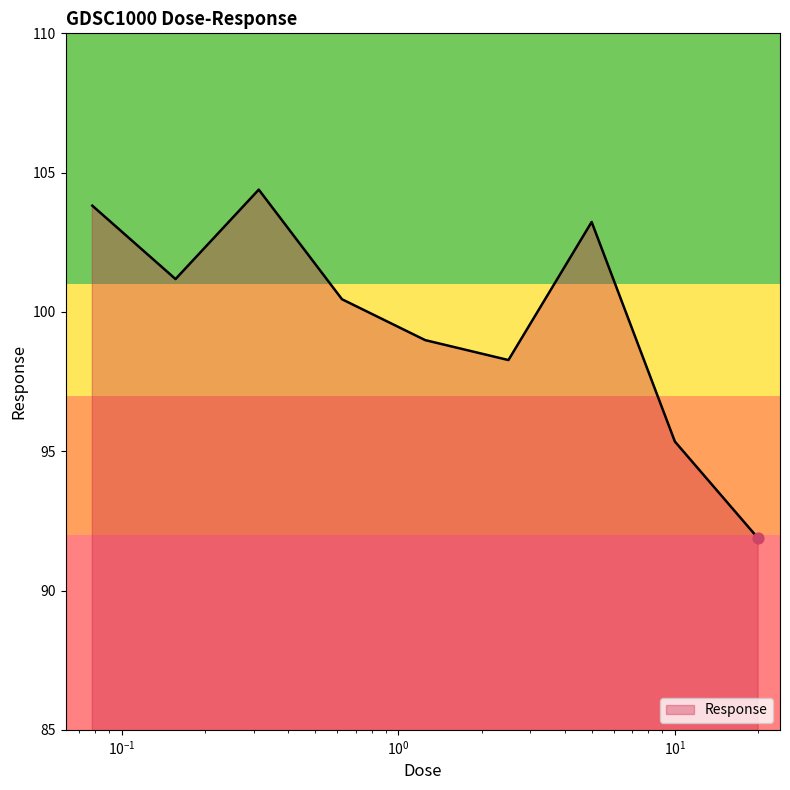

What is the difference between the maximum and minimum values?

12.5